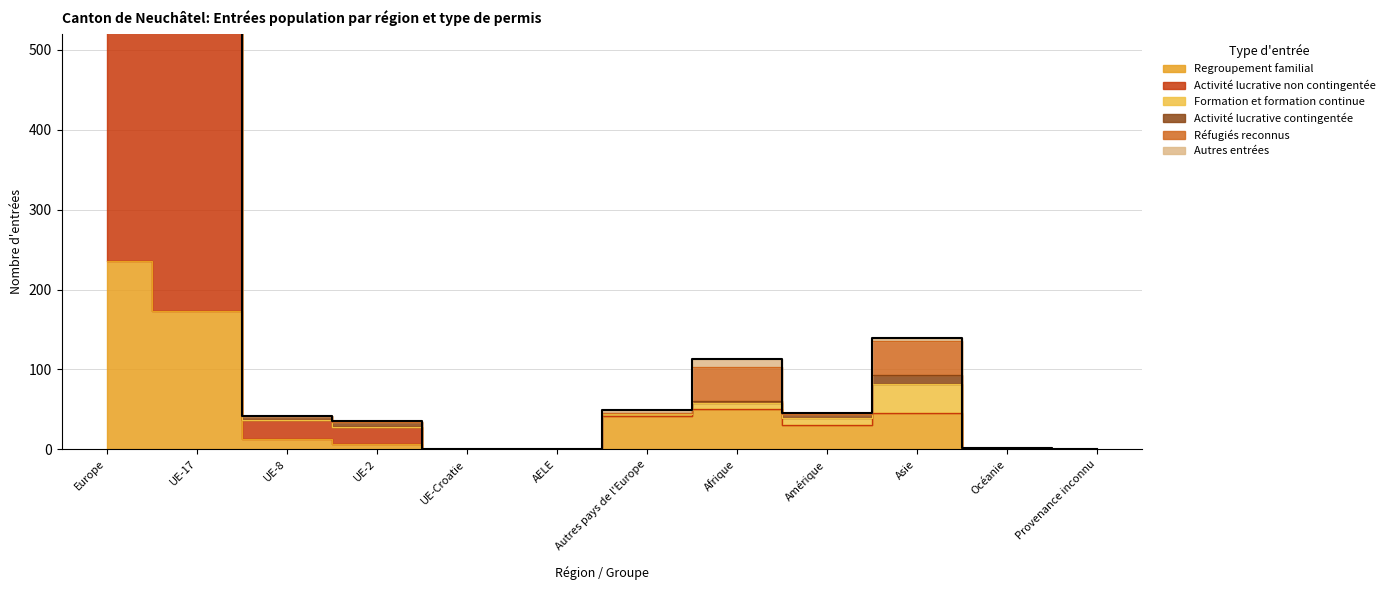

Which series has the largest total across all categories?

Activité lucrative non contingentée